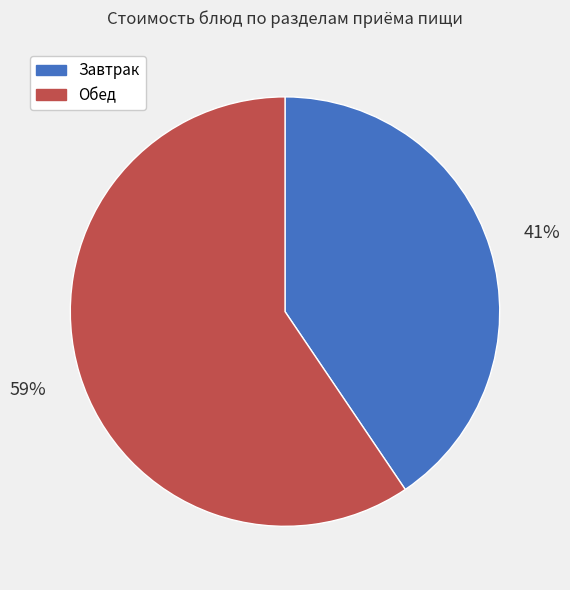

Is there a majority slice in this chart?

Yes